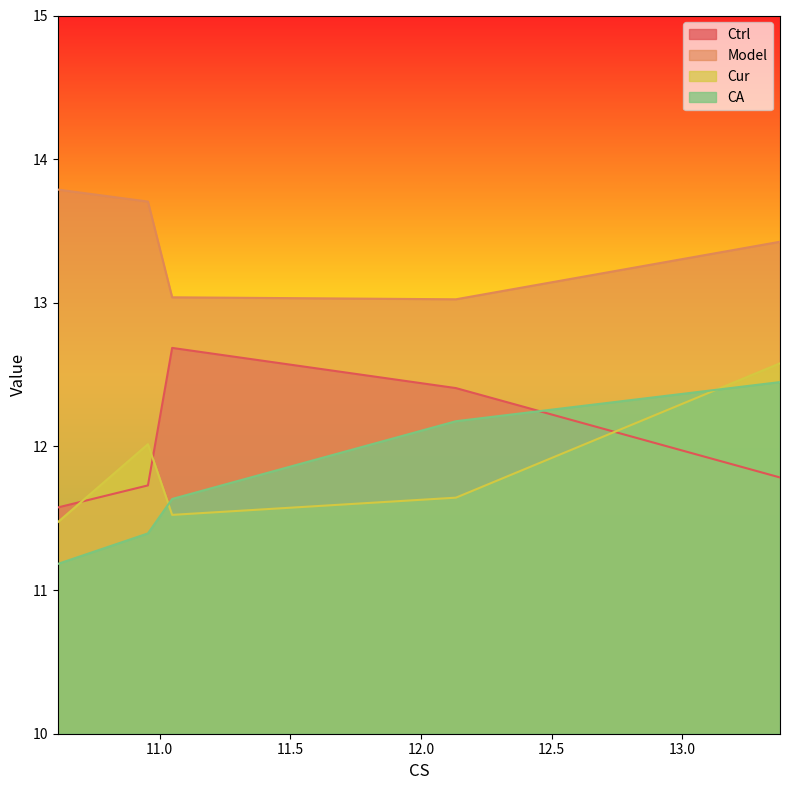

True or false: Ctrl and Model cross at least once.

False